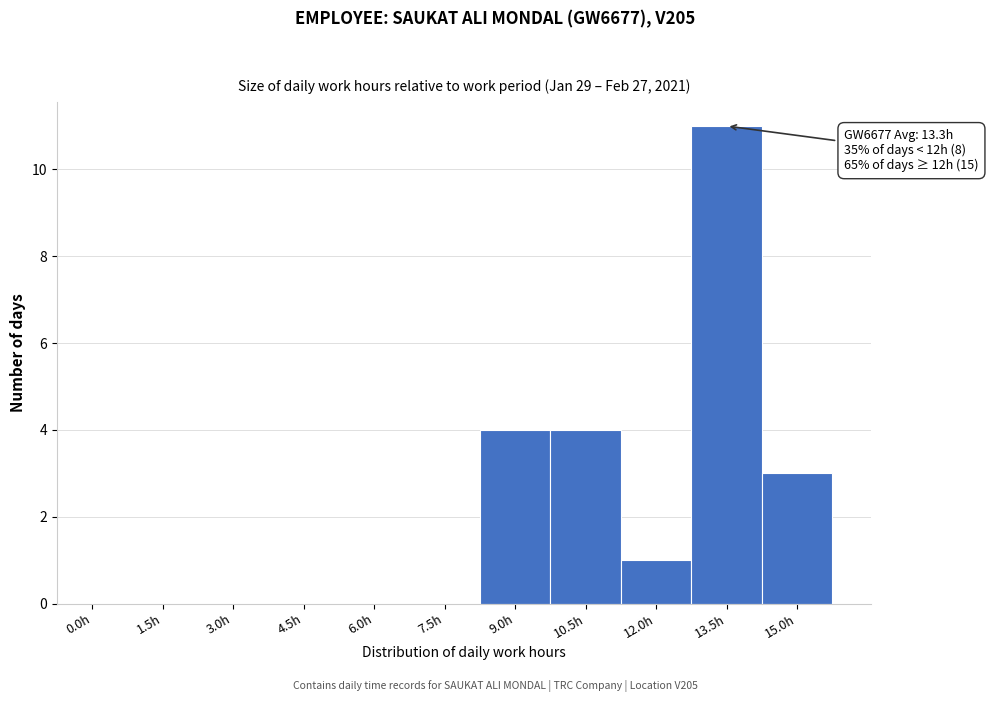

Reading left to right, transcribe all the data shown in this chart.

0.0h=0	1.5h=0	3.0h=0	4.5h=0	6.0h=0	7.5h=0	9.0h=4	10.5h=4	12.0h=1	13.5h=11	15.0h=3